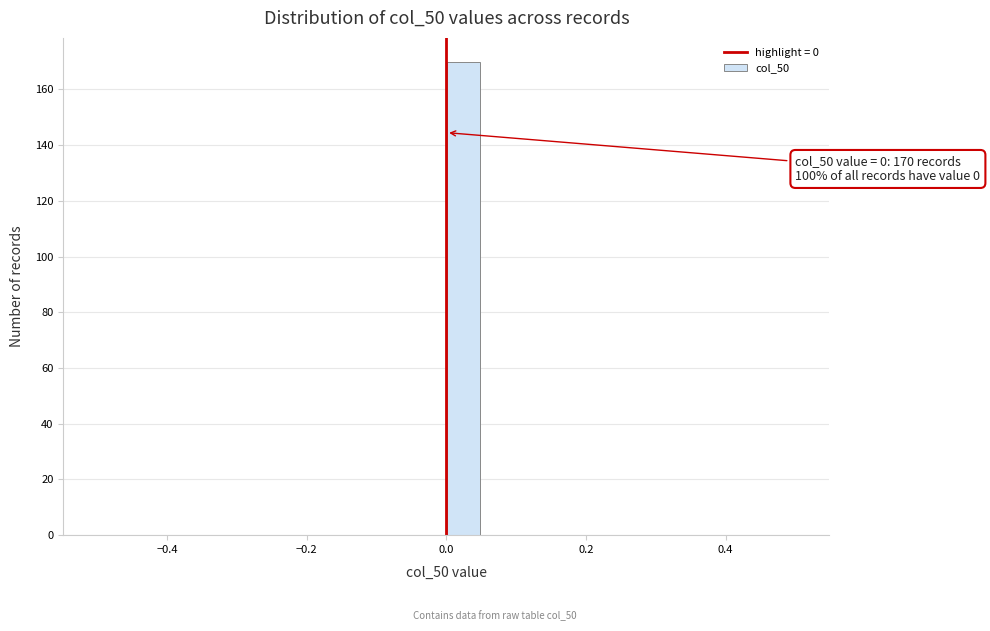

Around what value on the x-axis is the tallest bar? Give the approximate position of its centre, as read against the axis.

0.02